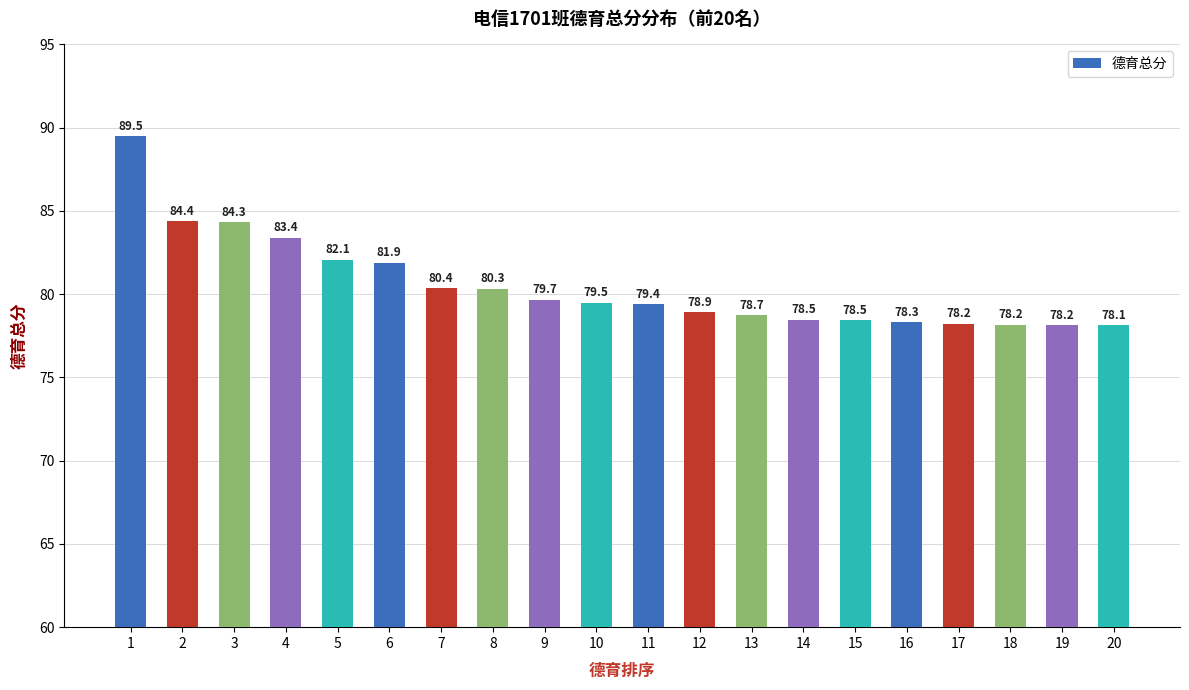

Is it true that the value at 20 is 78.1?

True